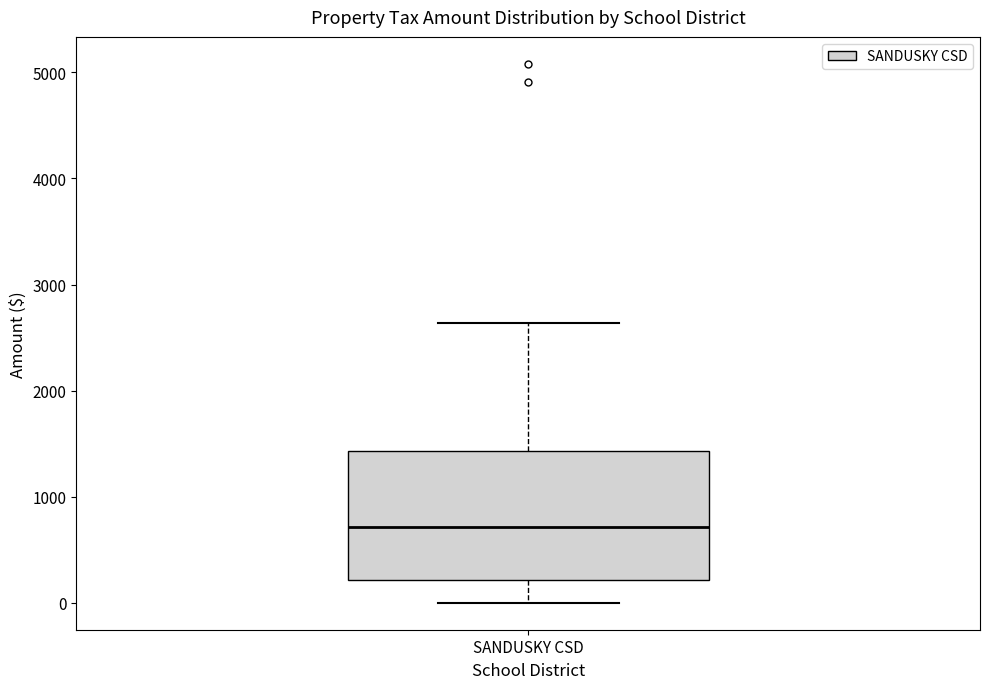

Where is the lower edge of the box for SANDUSKY CSD on the y-axis? The values are not printed on the chart, so give them approximately, as read against the axis.

200